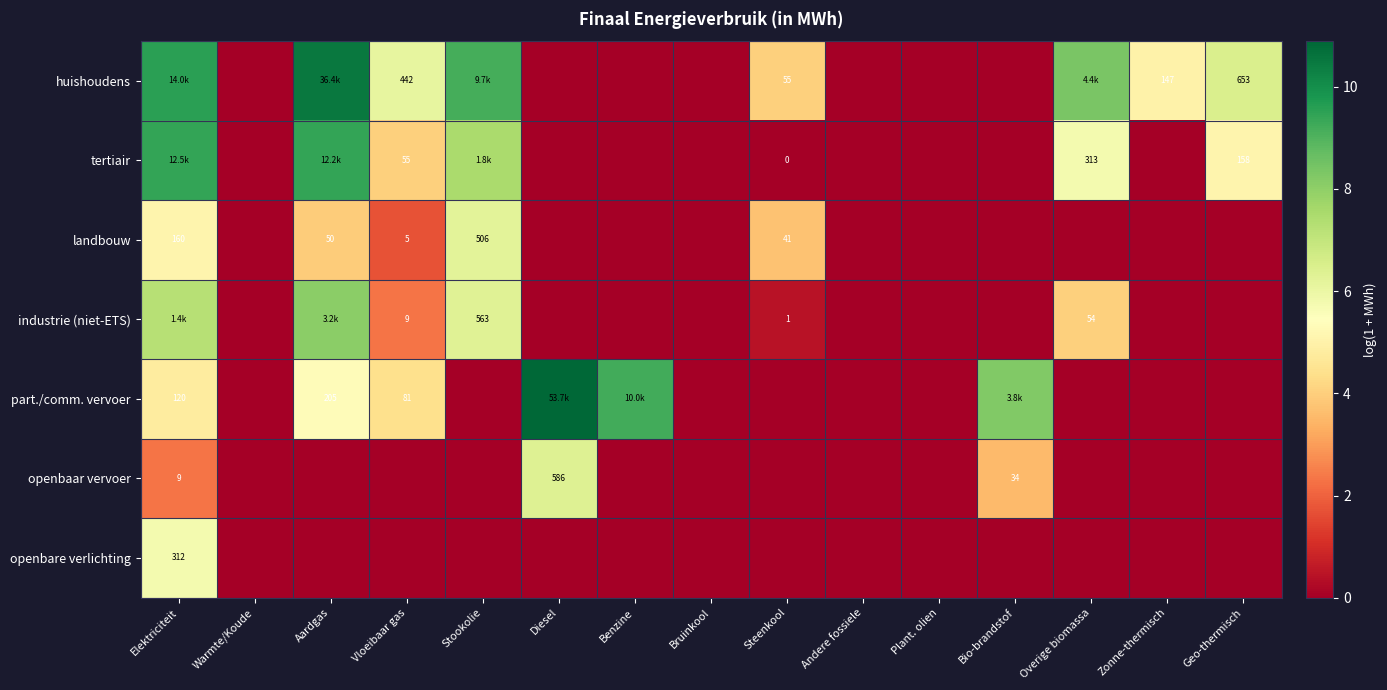

What is the greatest value displayed?

10.9